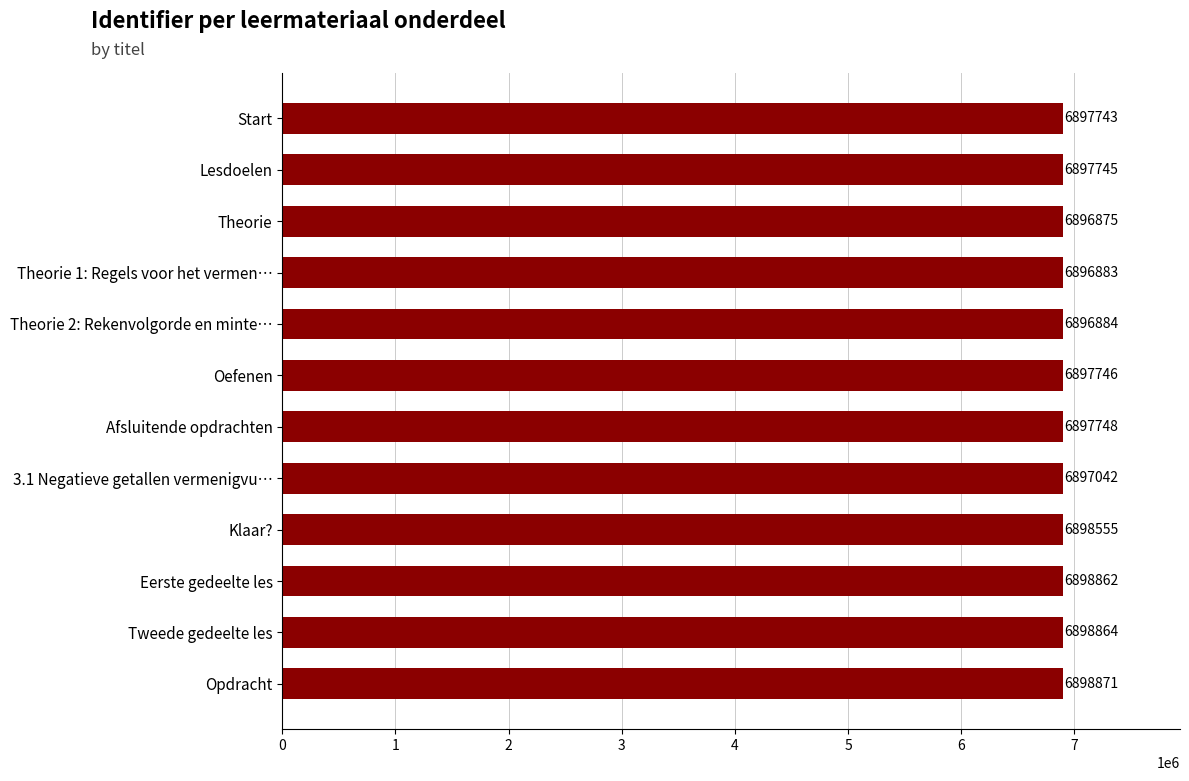

Between Theorie 1: Regels voor het vermen… and Tweede gedeelte les, which is larger?

Tweede gedeelte les